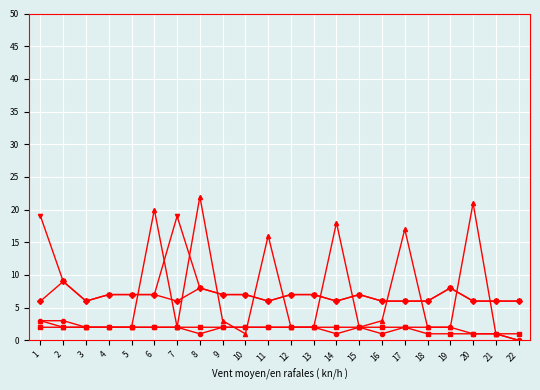

What is the maximum value shown in the chart?

22